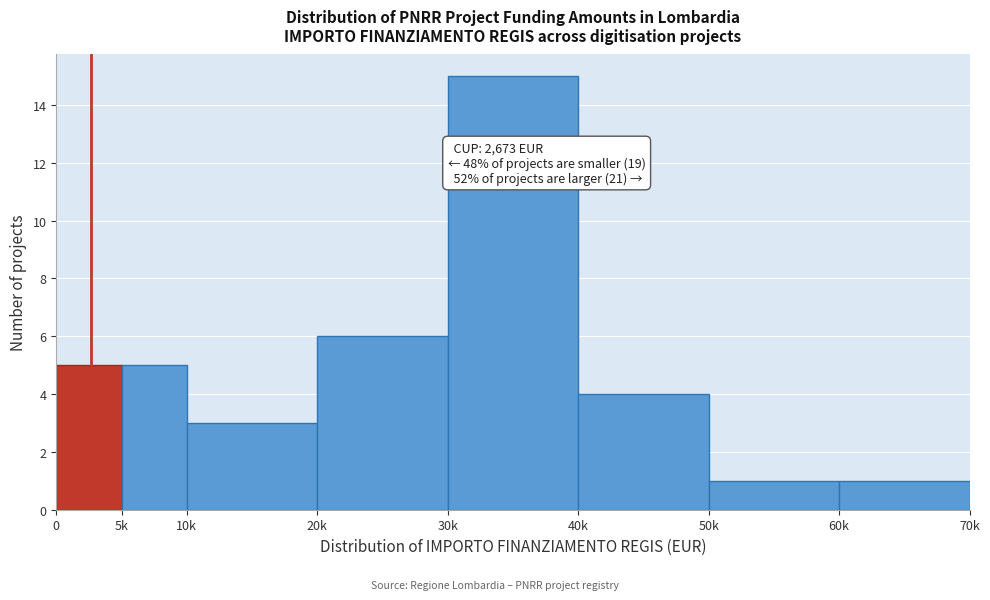

Reading left to right, what are all the values shown in this chart?

0=5	5k=5	10k=3	20k=6	30k=15	40k=4	50k=1	60k=1